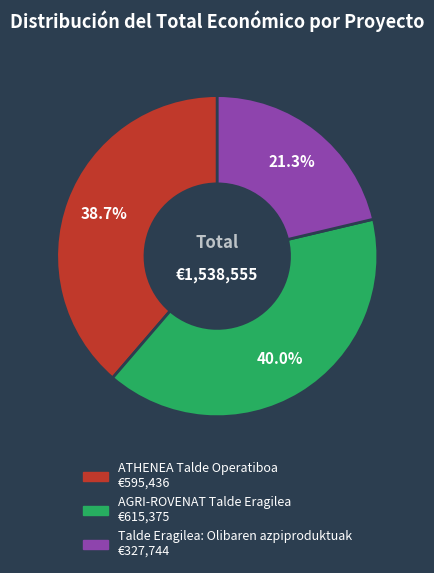

How much of the chart is everything except Talde Eragilea: Olibaren azpiproduktuak?

78.7%